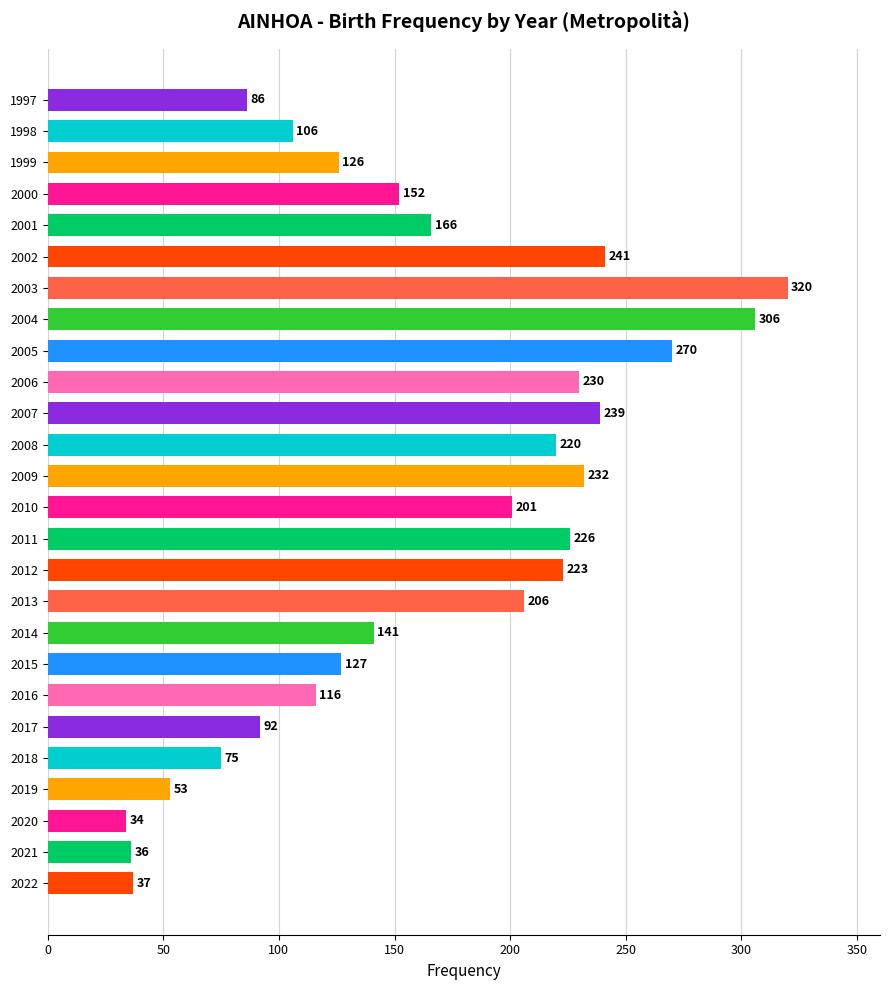

List the labels in order of value, largest first.

2003, 2004, 2005, 2002, 2007, 2009, 2006, 2011, 2012, 2008, 2013, 2010, 2001, 2000, 2014, 2015, 1999, 2016, 1998, 2017, 1997, 2018, 2019, 2022, 2021, 2020